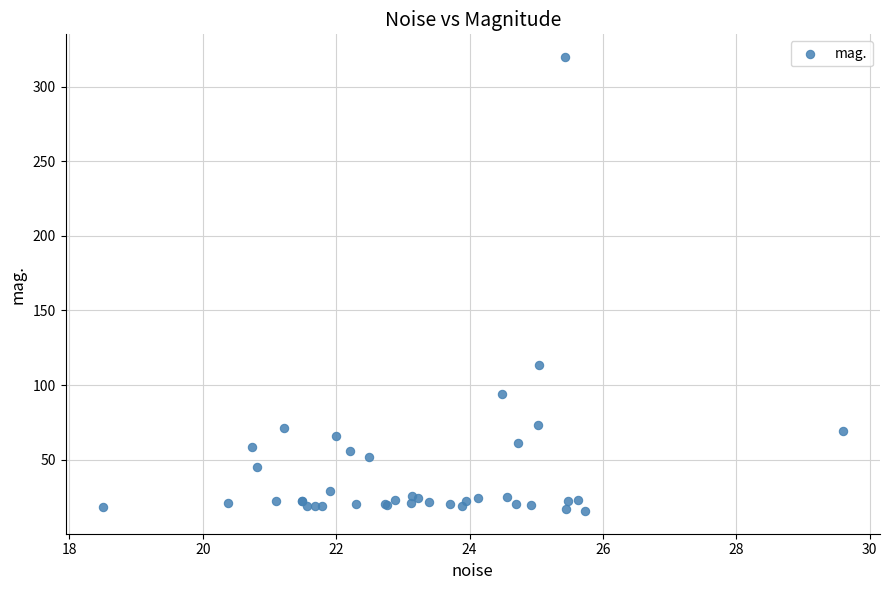

What Y value in the scatter plot is closest to 167?

113.5